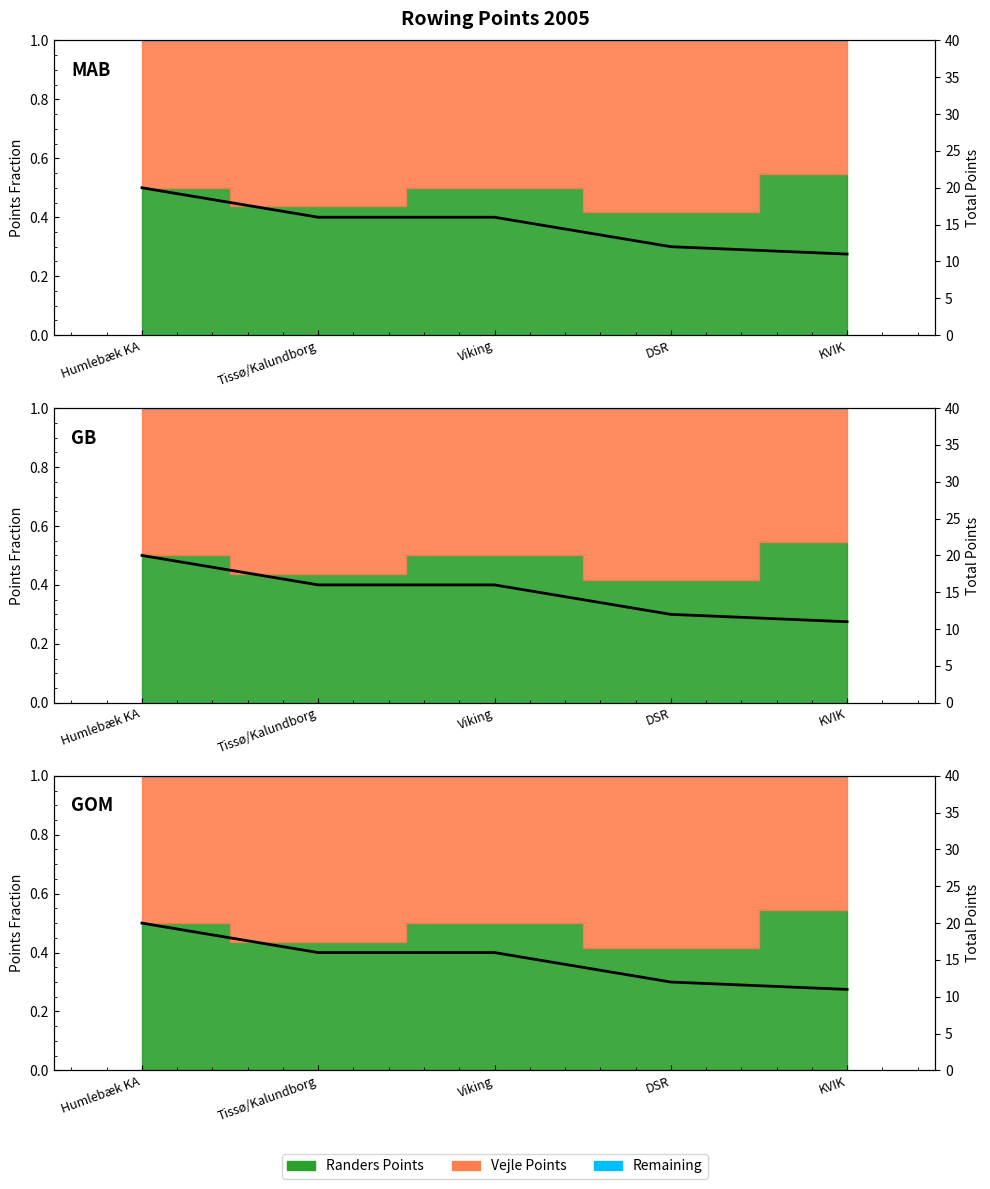

What is the value of the 5th point from the left?

11